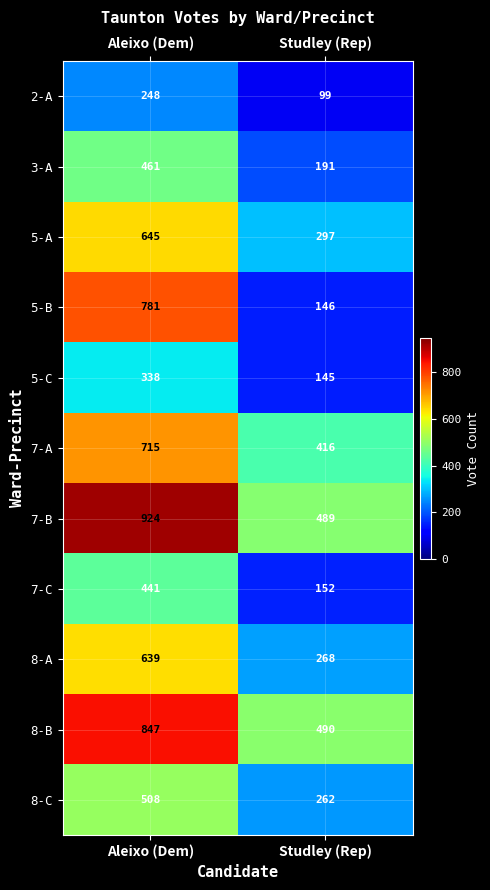

At which label is 5-C closest to 241?

Studley (Rep)